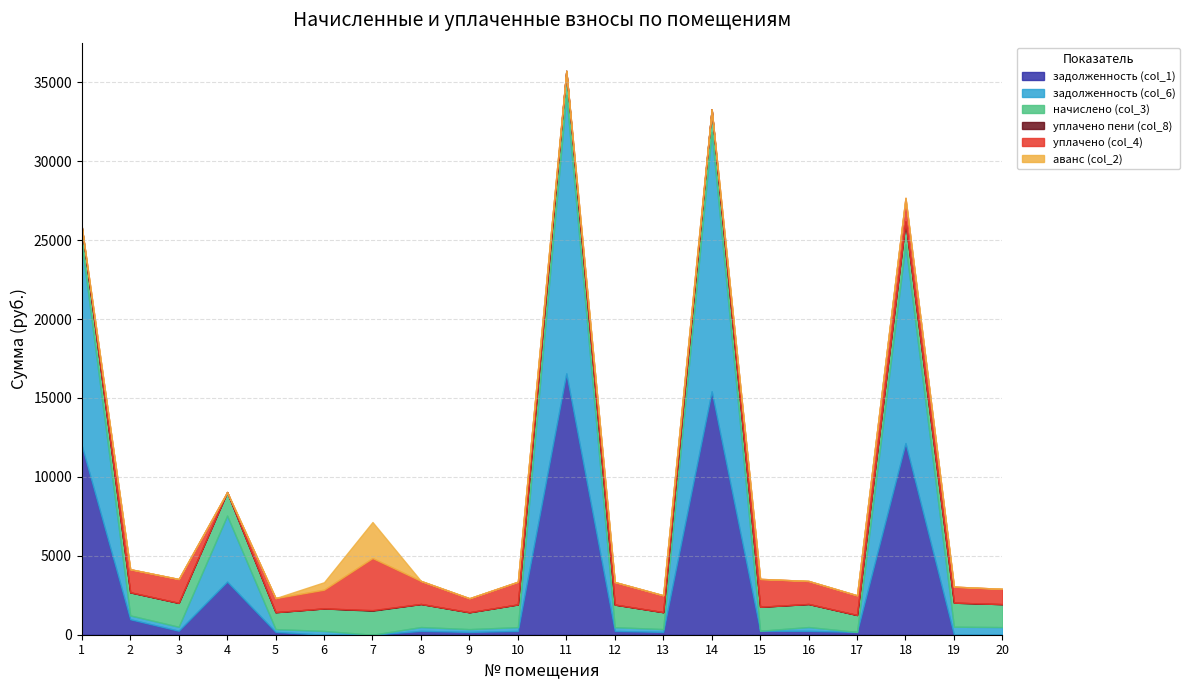

Between 20 and 4, which is larger?

4